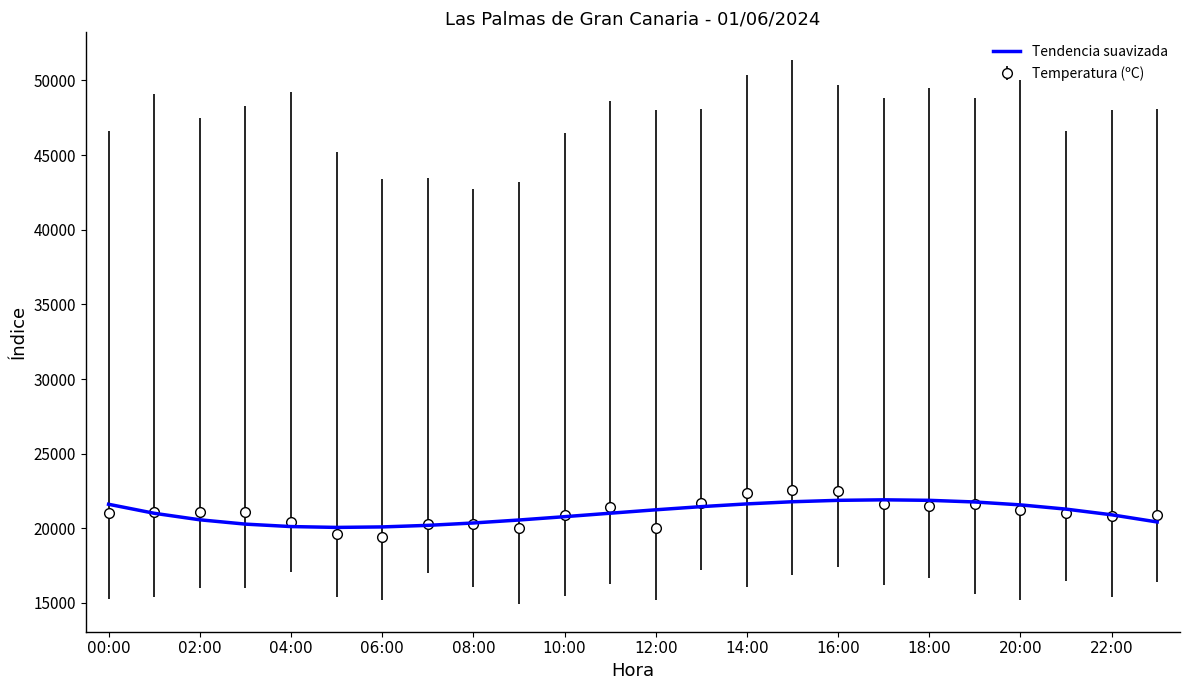

What is the minimum value for Temperatura (ºC)?

19400.0